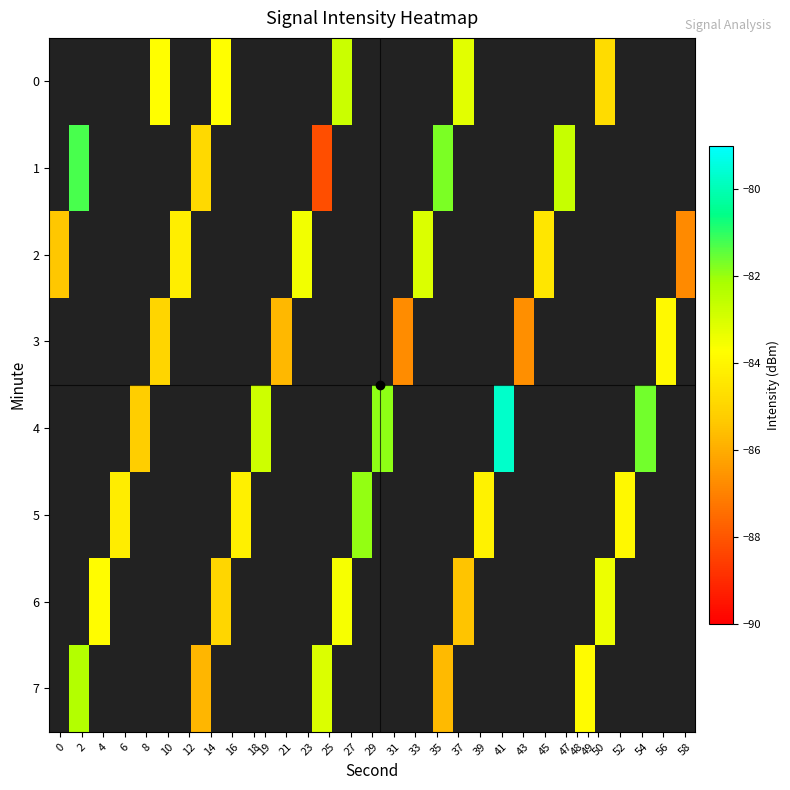

What is the maximum value for row_2?

-83.0